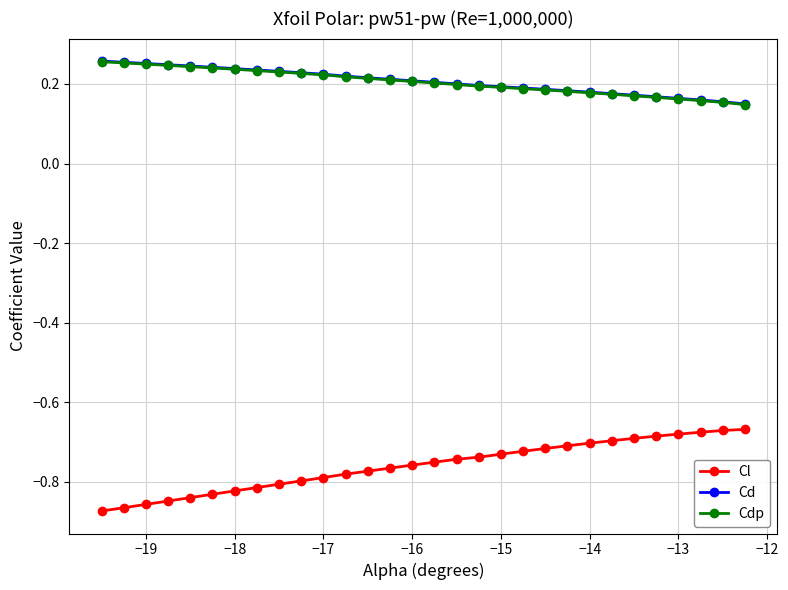

Count the Cd values in the range 0 to 1.

30